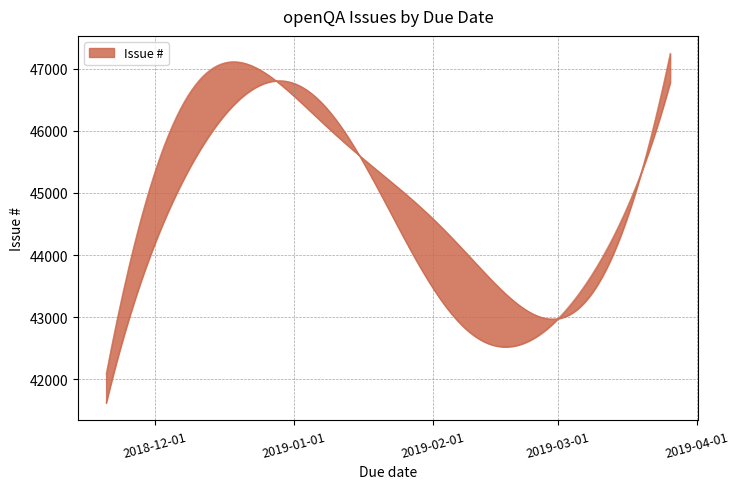

Which category has the highest value across all series?

2019-03-26